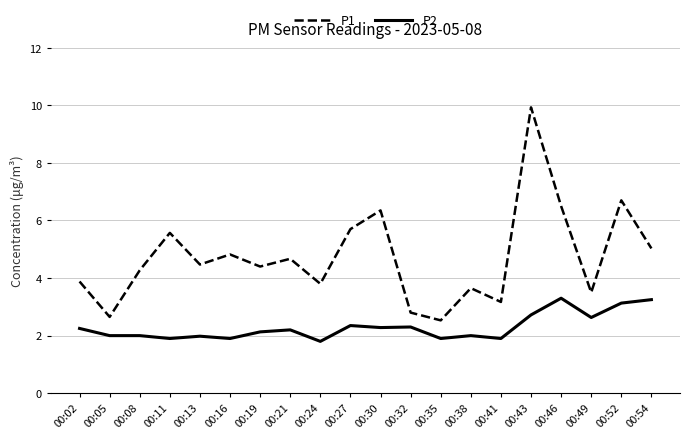

Between 00:02 and 00:32, which series saw the biggest shift?

P1